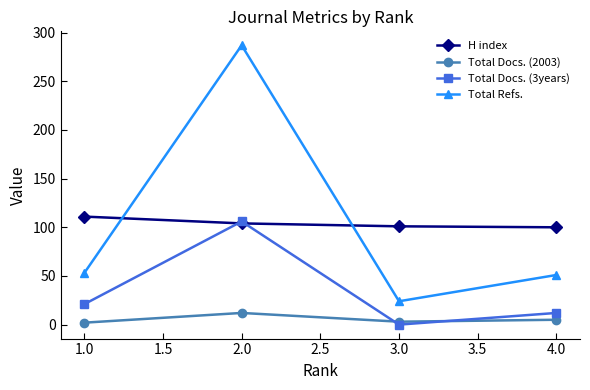

The value of Total Docs. (3years) at 2.0 is 106. True or false?

True